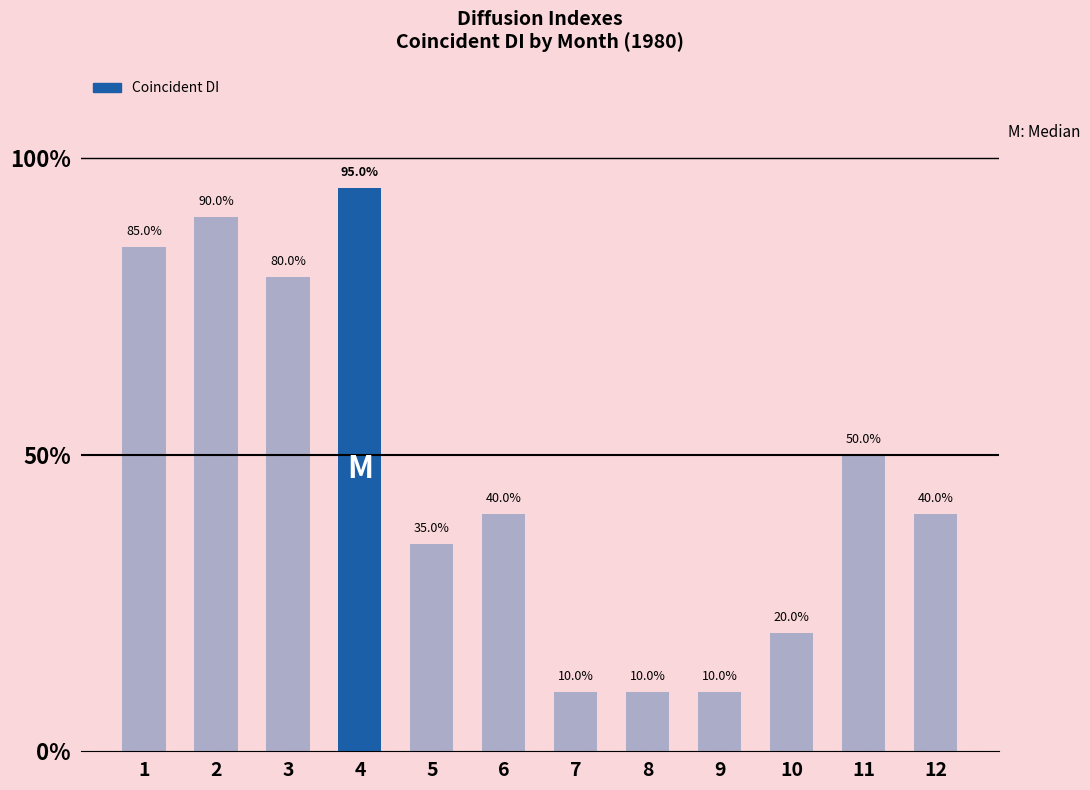

What is the difference between the second highest and minimum values?

80